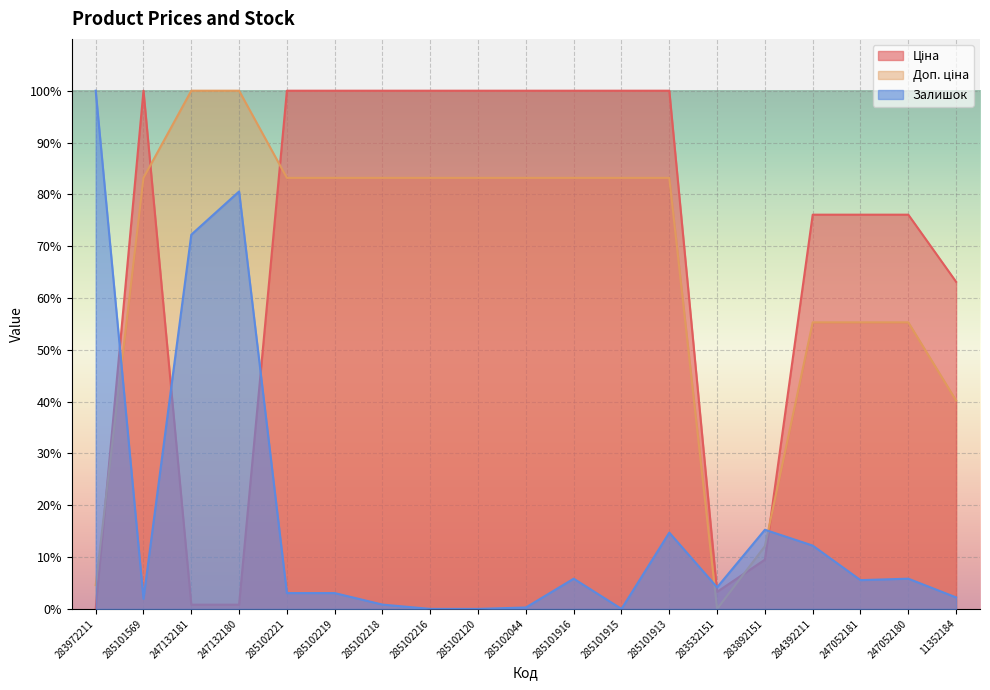

True or false: Ціна has a value of 0.5 at 247132181.

False